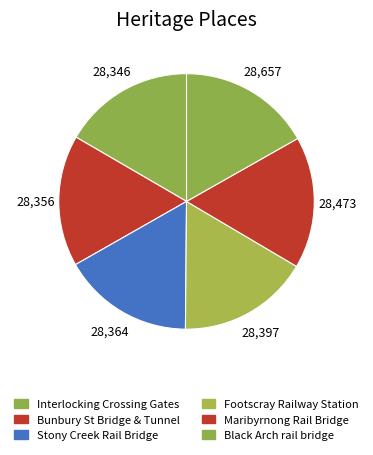

Rank the categories by value from highest to lowest.

Black Arch rail bridge, Maribyrnong Rail Bridge, Footscray Railway Station, Stony Creek Rail Bridge, Bunbury St Bridge & Tunnel, Interlocking Railway Crossing Gates